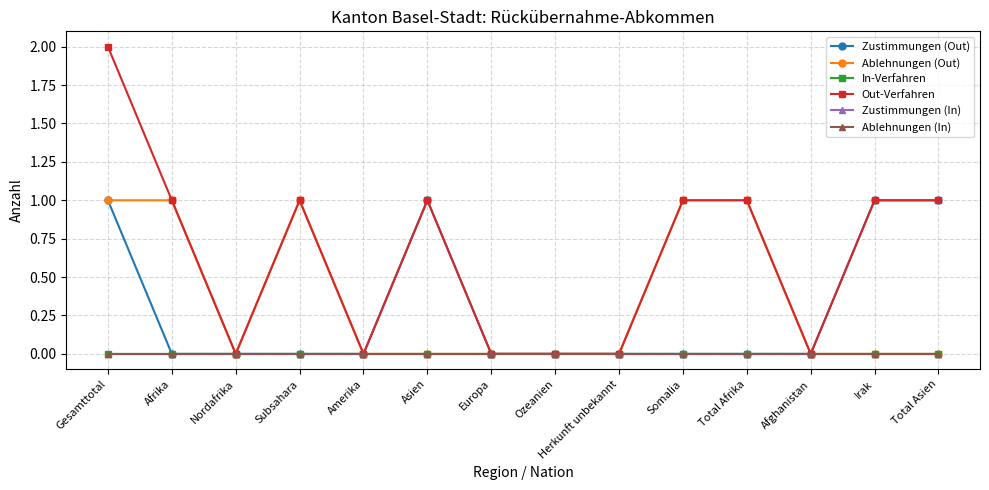

True or false: Ablehnungen (Out) and Ablehnungen (In) intersect in this chart.

False